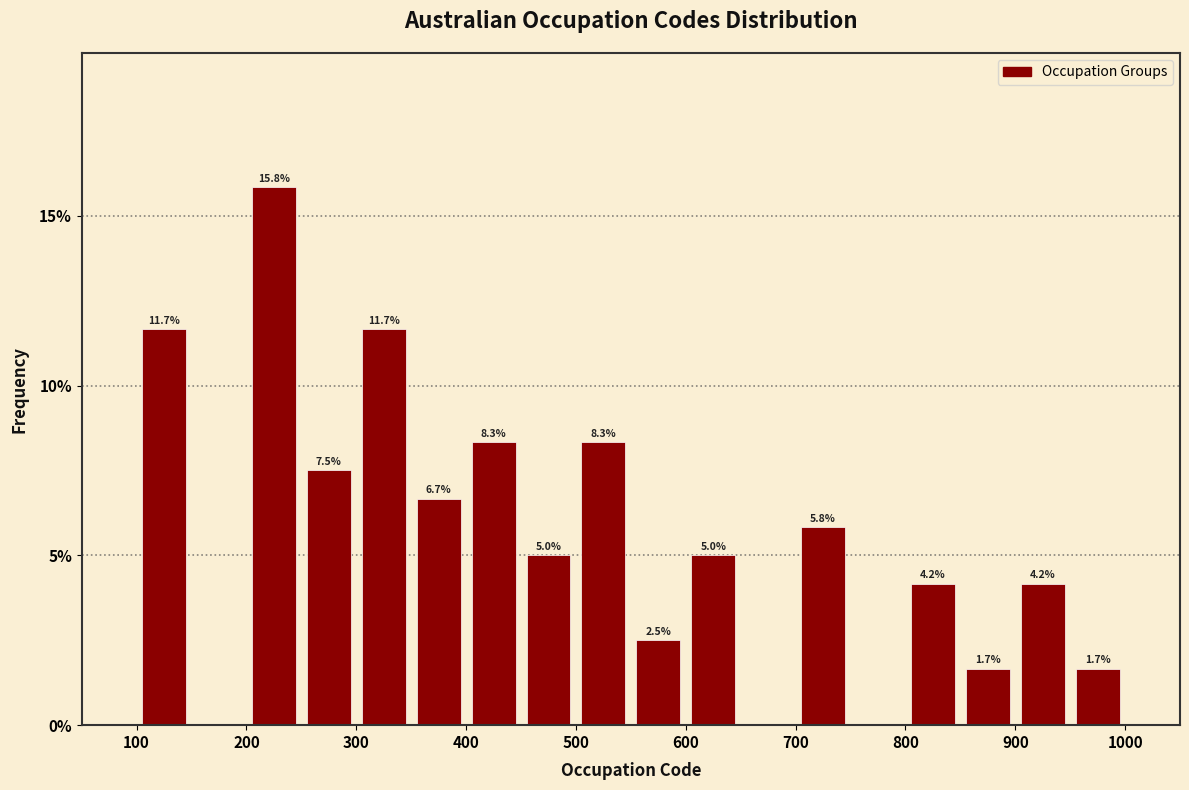

Over which range of the x-axis is the bar tallest?

200 to 250